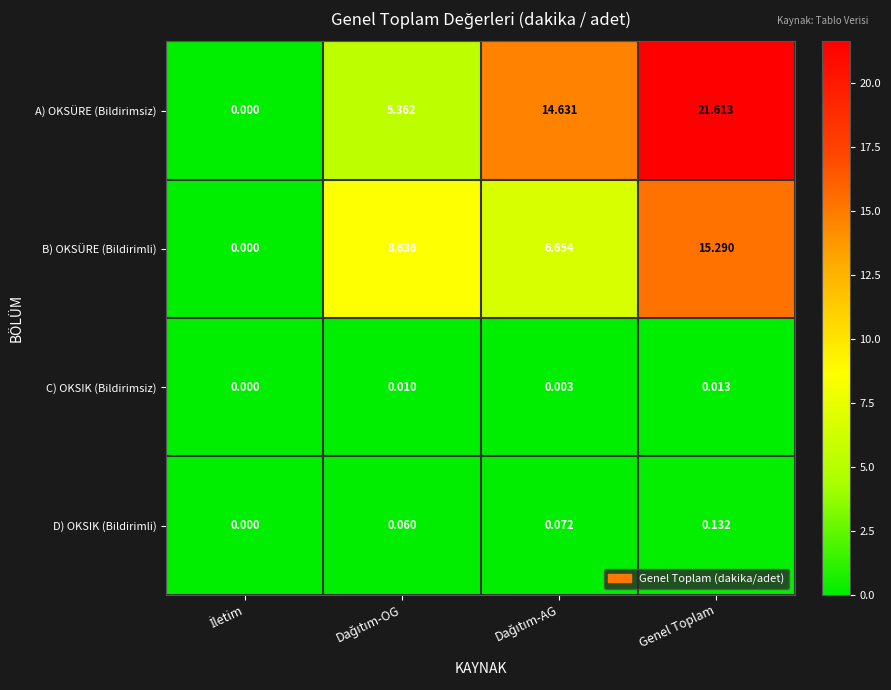

At which category does the chart reach its peak across all series?

Genel Toplam